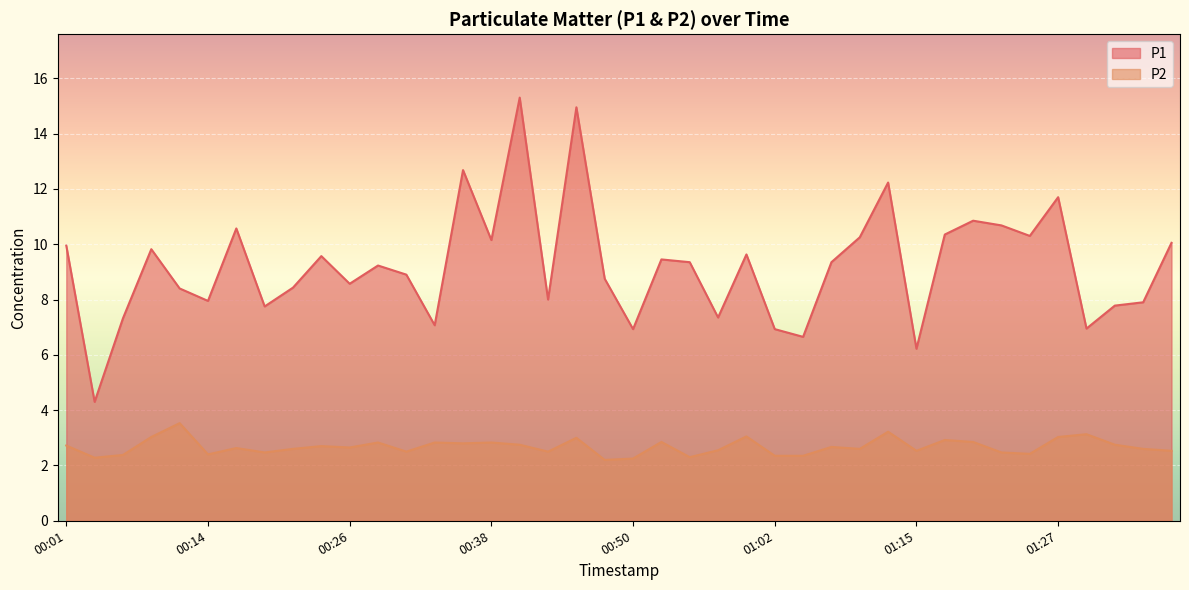

What is the difference between the maximum and second lowest values in the P1 series?

9.1